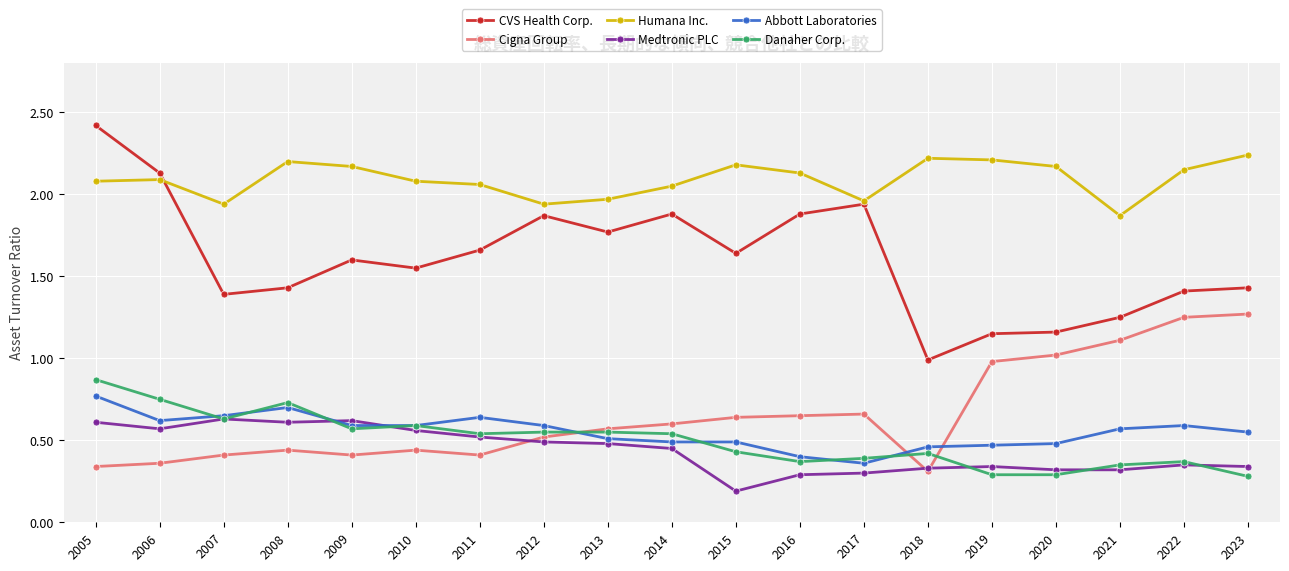

What is the maximum value shown in the chart?

2.4